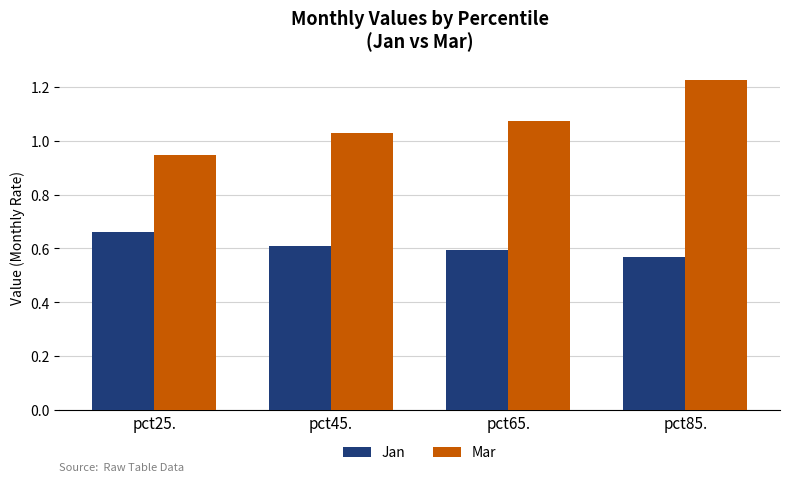

What is the label of the 3rd bar from the right?

pct45.